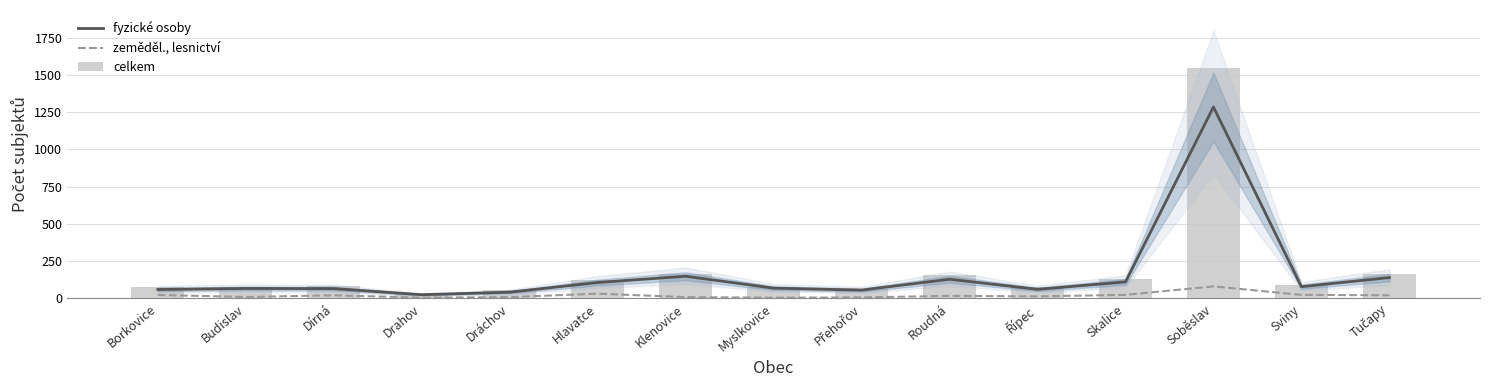

What is the highest value of the fyzické osoby series?

1285